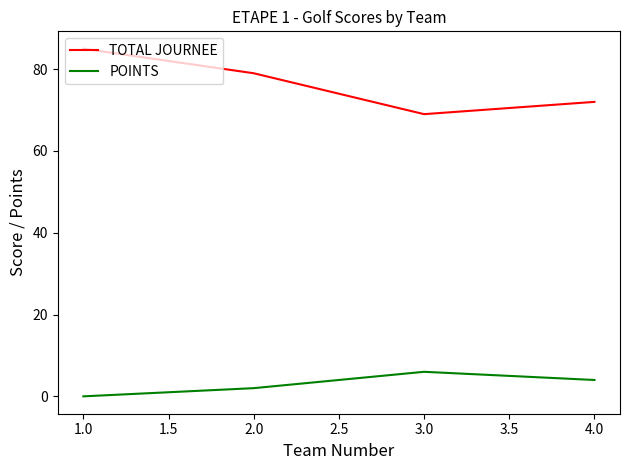

Is it true that POINTS equals 2 at 2.0?

True